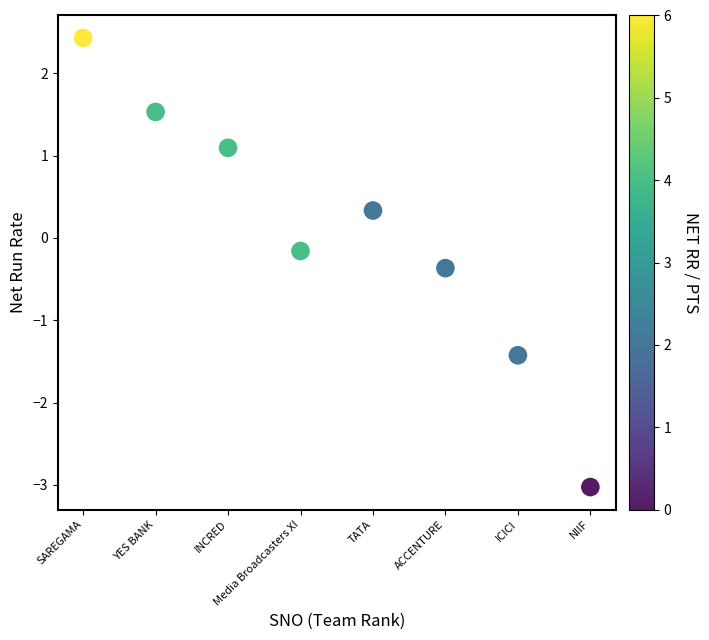

What is the average X value?

4.5